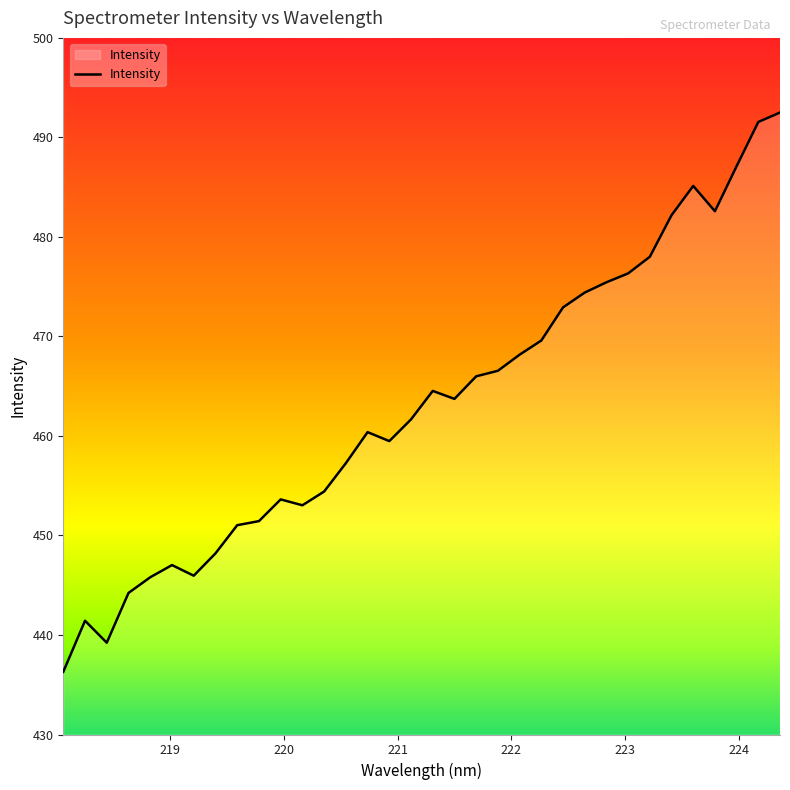

True or false: the data has more than 1 interior local peaks.

True